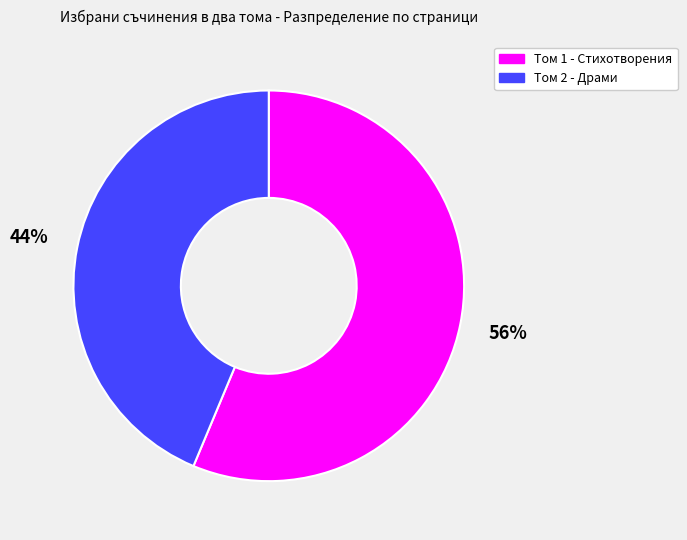

Which slice is the smallest?

Том 2 - Драми